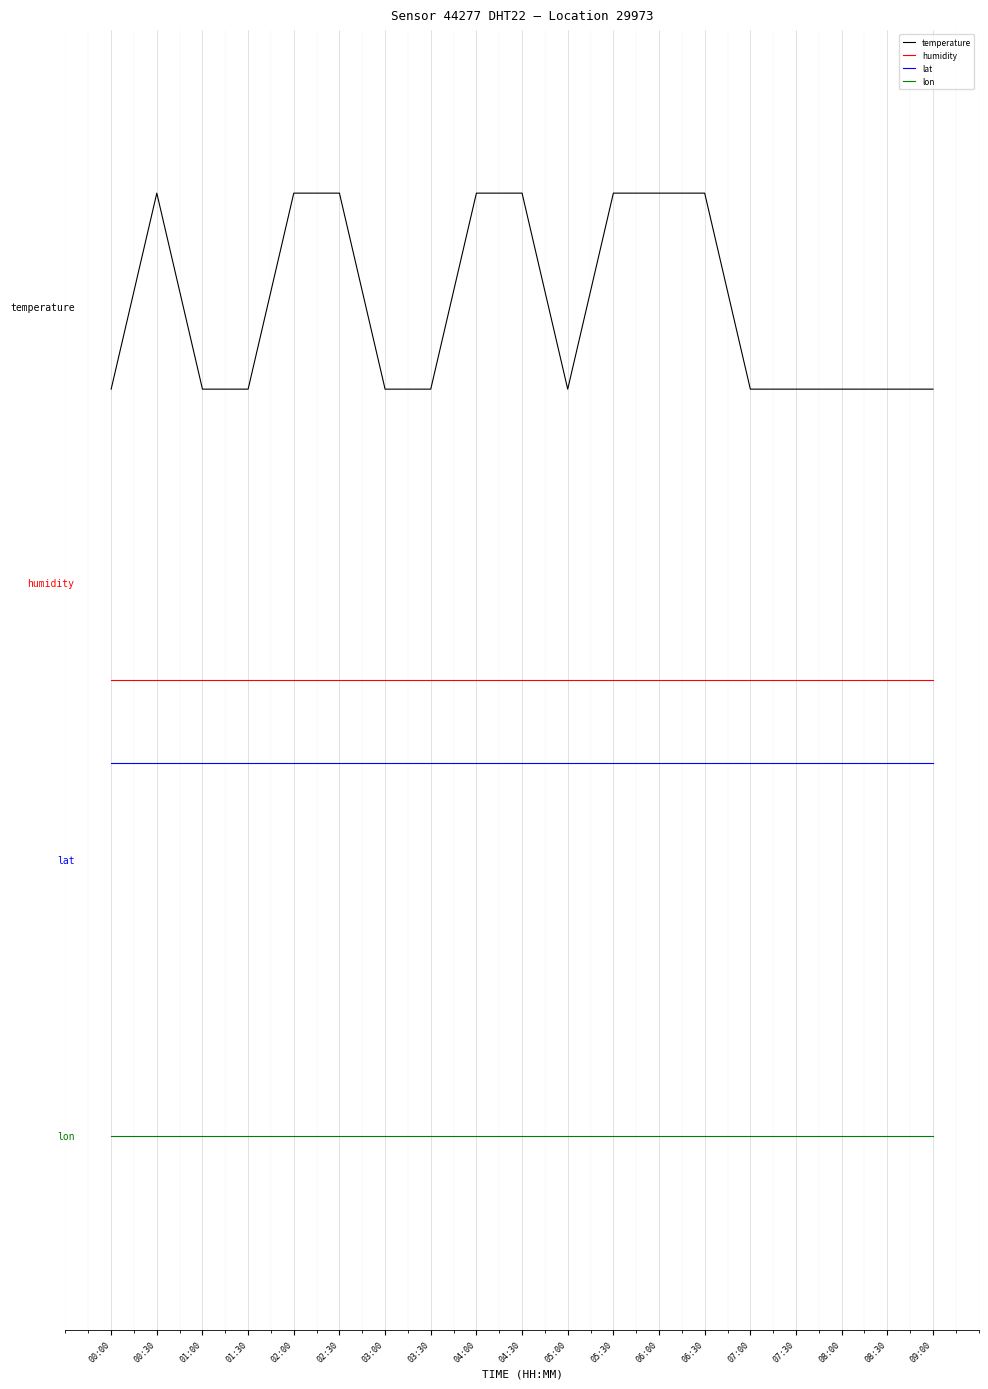

Is this an area chart (filled region under the line)?

No